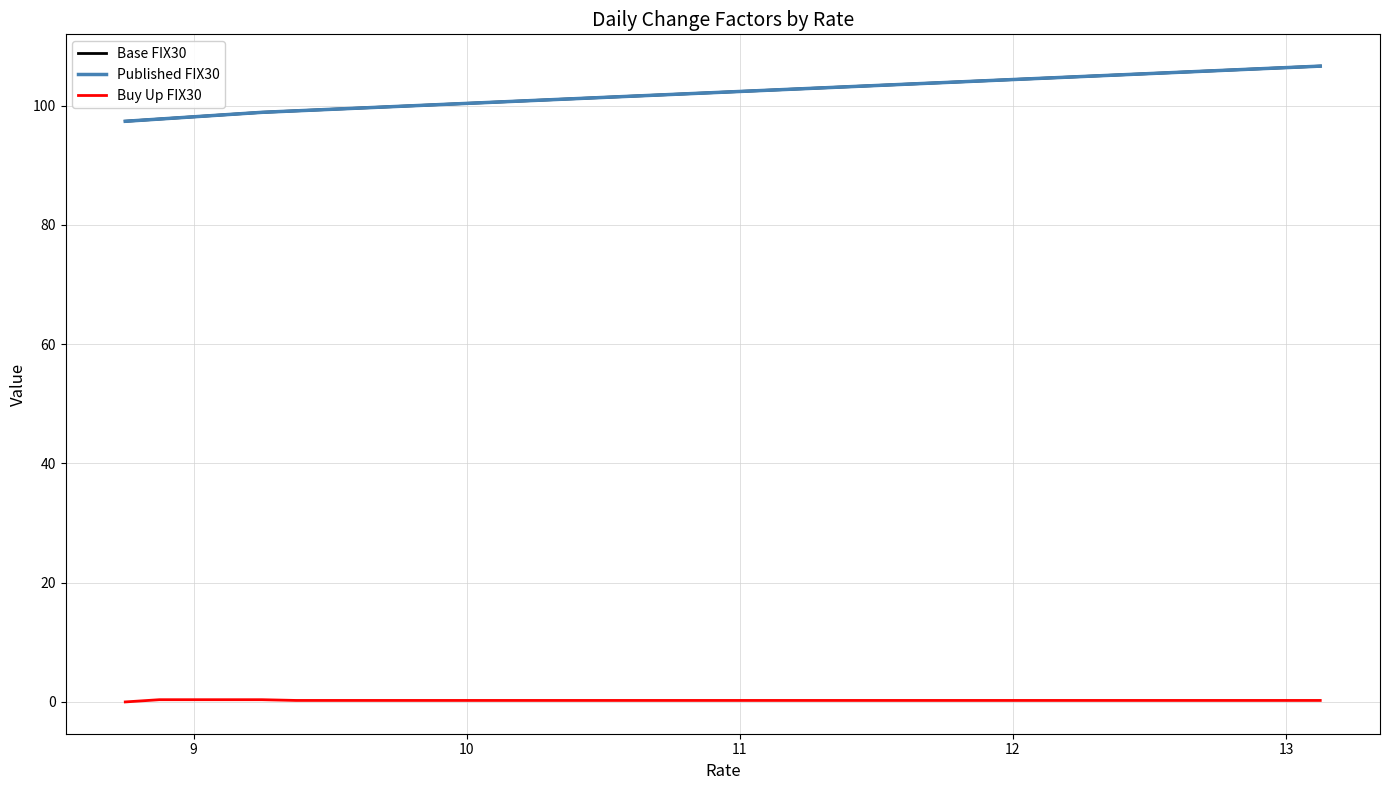

Is this an area chart (filled region under the line)?

No